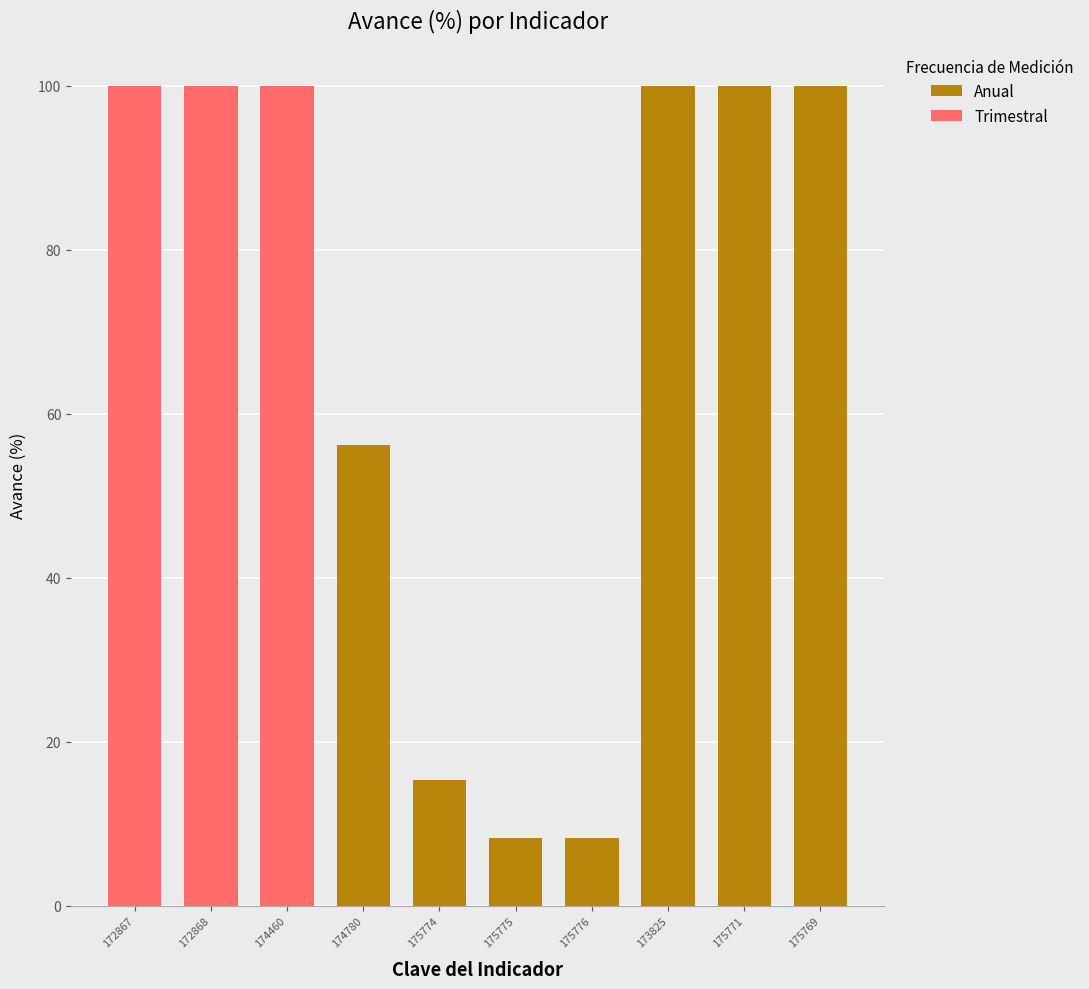

What is the label of the 2nd bar from the right?

175771